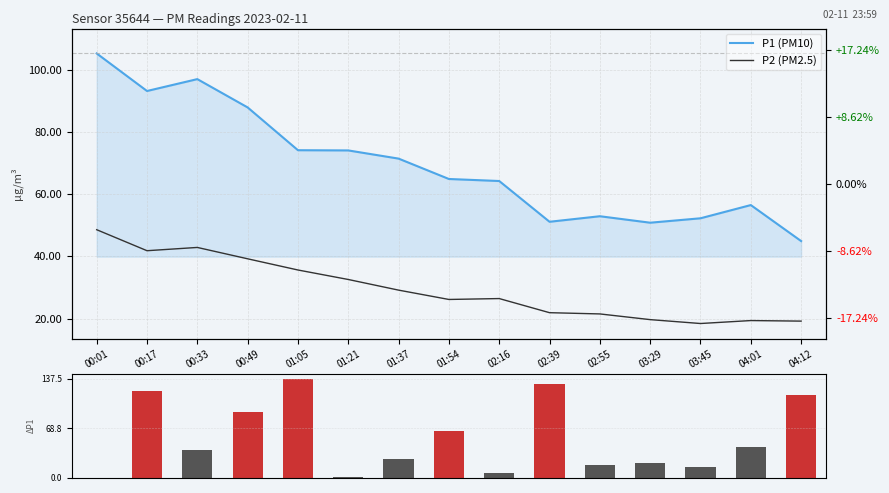

What is the label of the 8th bar from the left?

01:54